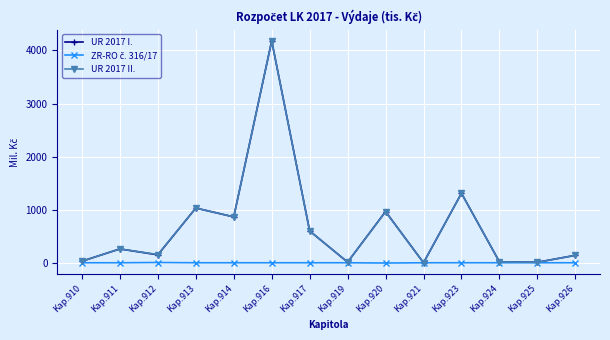

The value of UR 2017 II. at Kap.920 is 1666.2. True or false?

False